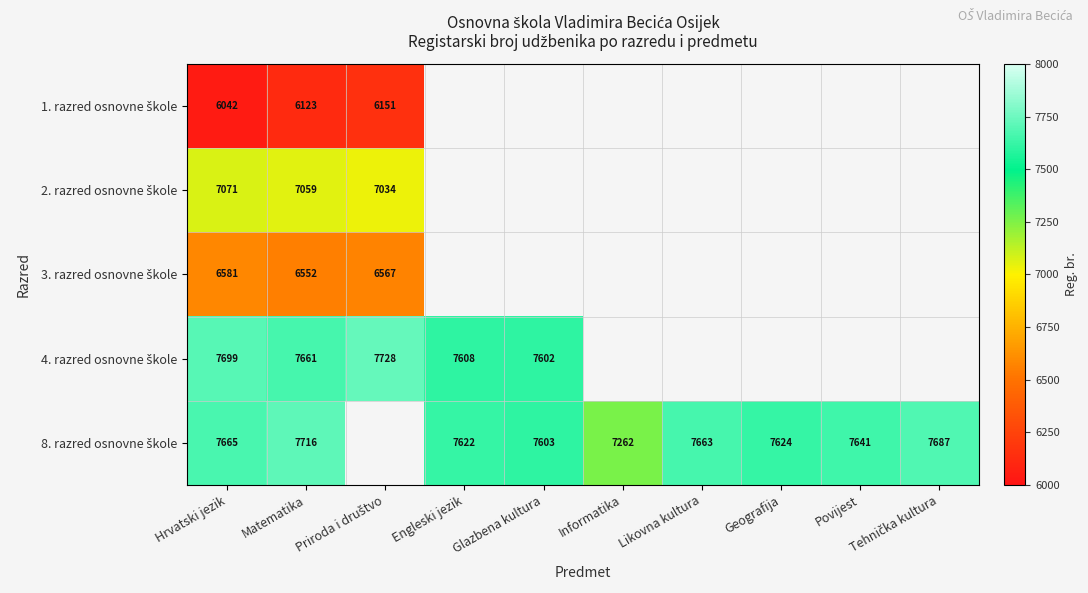

Is the value of 4. razred osnovne škole at Matematika greater than the value of 8. razred osnovne škole at Geografija?

Yes